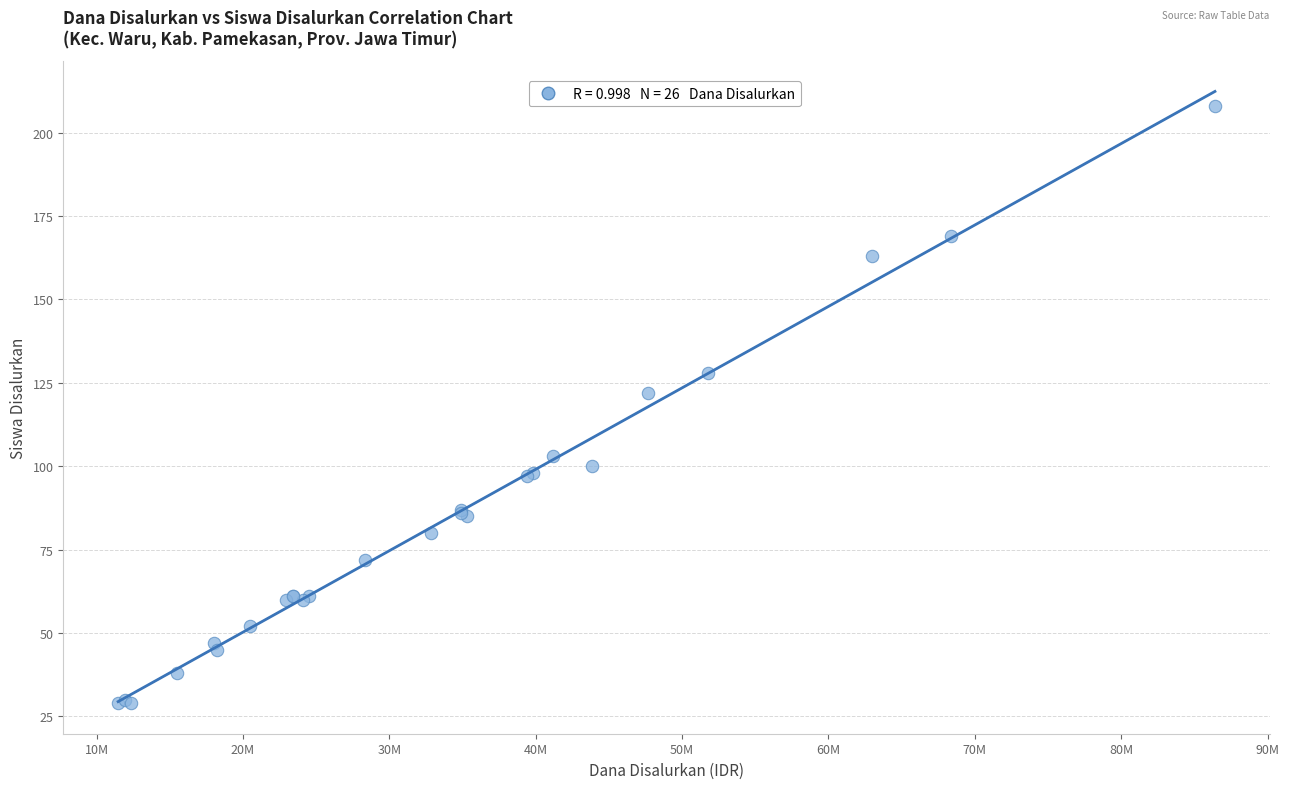

What Y value in the scatter plot is closest to 118?

122